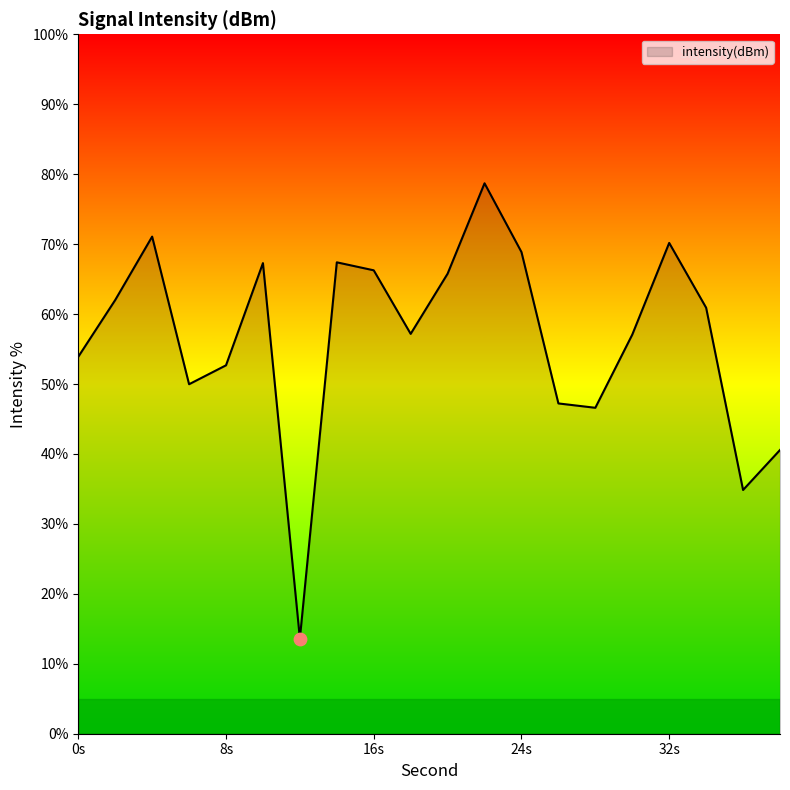

What is the smallest value displayed?

13.6